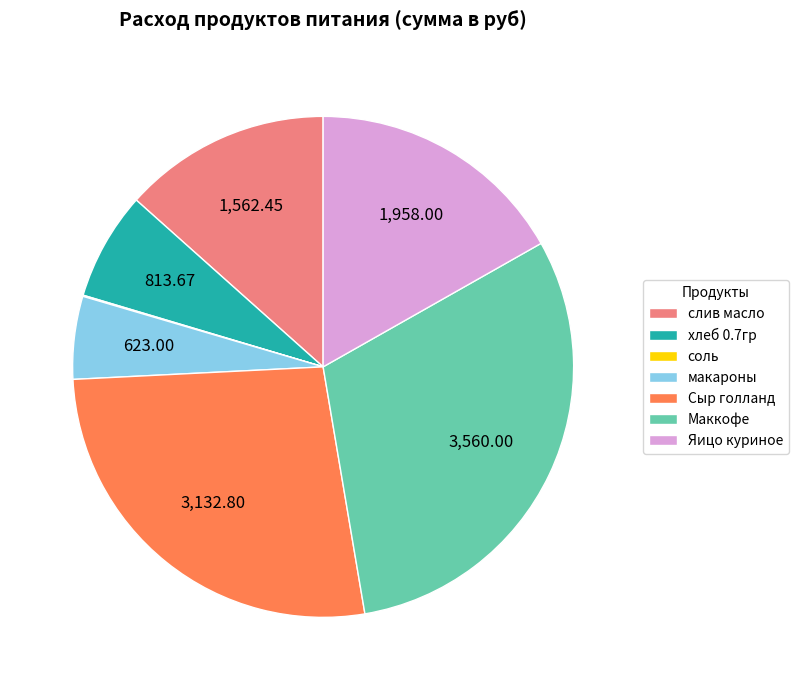

Does any single category account for the majority?

No